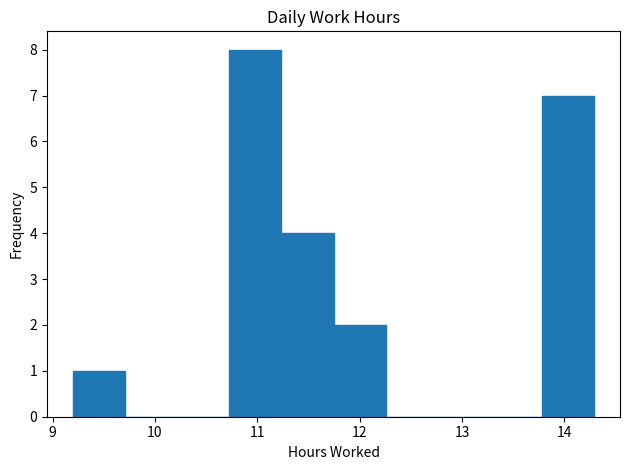

Reading left to right, list every bar in this chart as the range it spans on the x-axis followed by its height. Neither the bar edges nor the heights are printed on the chart, so give them approximately, as read against the axes.

9.2 to 9.7: 1
9.7 to 10.2: 0
10.2 to 10.7: 0
10.7 to 11.2: 8
11.2 to 11.7: 4
11.7 to 12.3: 2
12.3 to 12.8: 0
12.8 to 13.3: 0
13.3 to 13.8: 0
13.8 to 14.3: 7